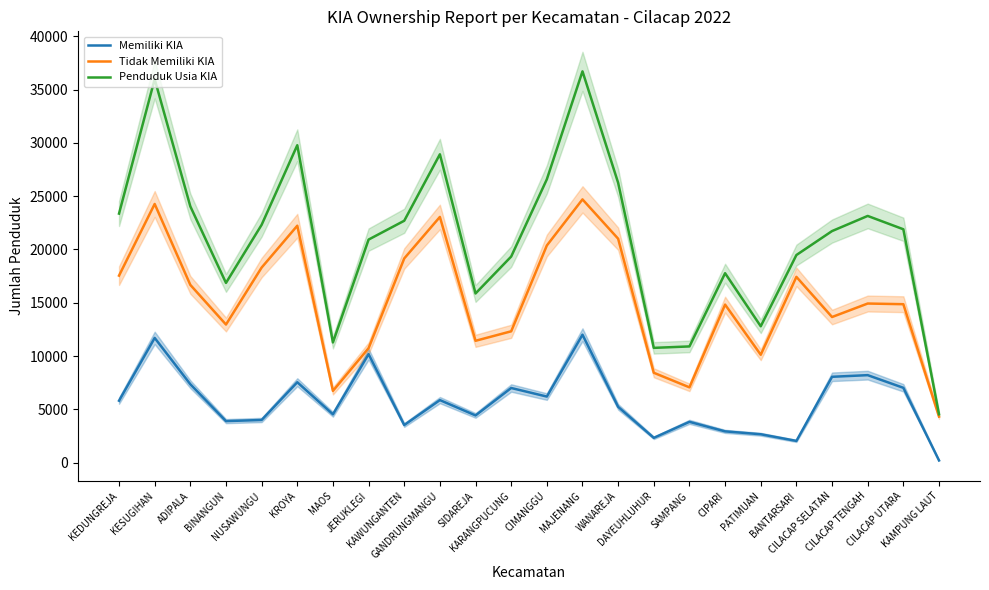

Does the chart display data point markers on the line(s)?

No